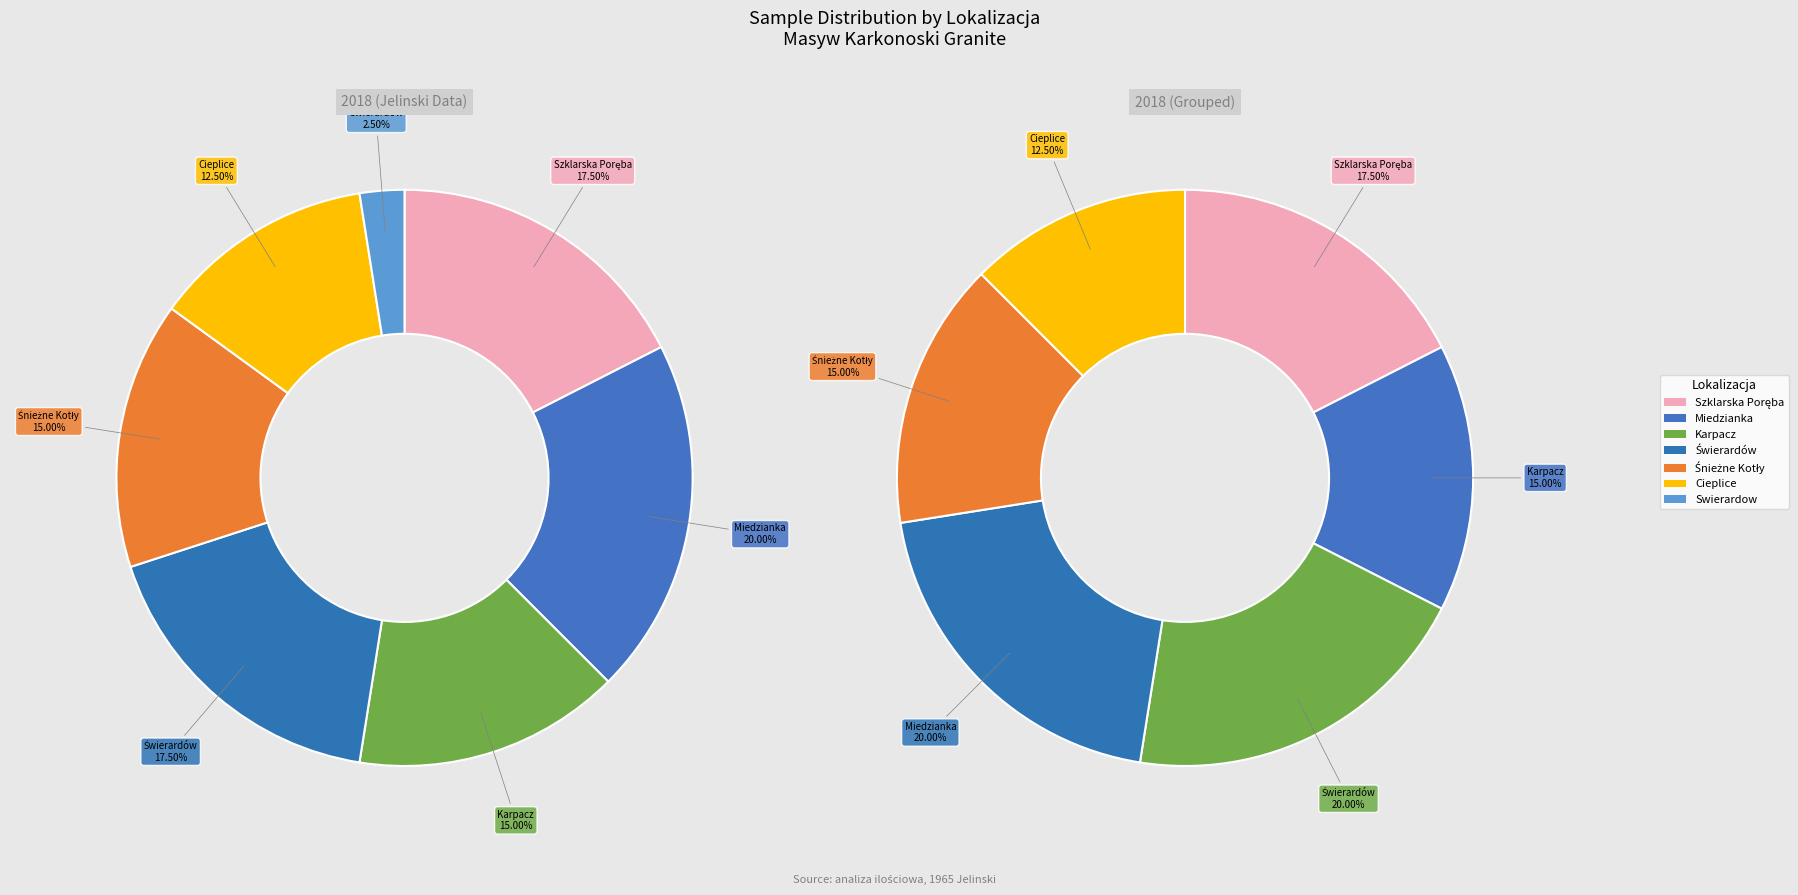

Is there any slice that represents more than half of the pie?

No